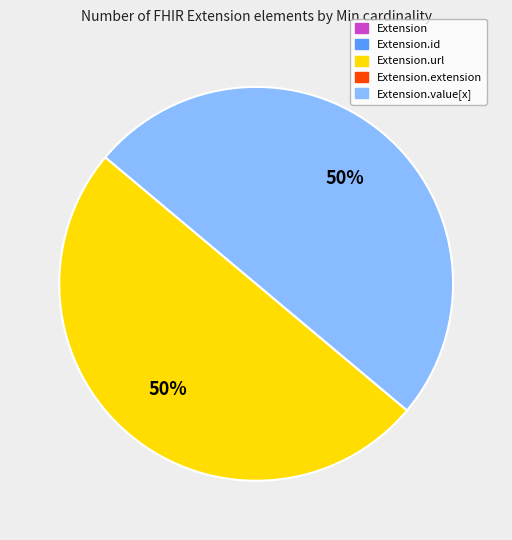

Which slice is the smallest?

Extension